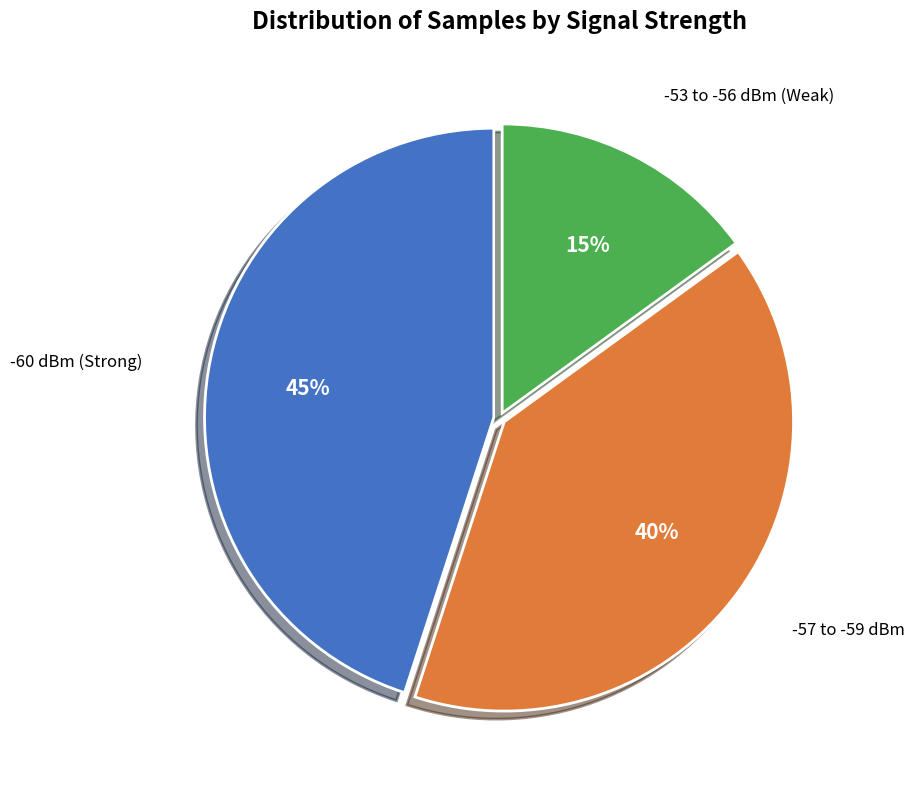

To the nearest percent, what is the difference between the largest and smallest slice percentages?

30%